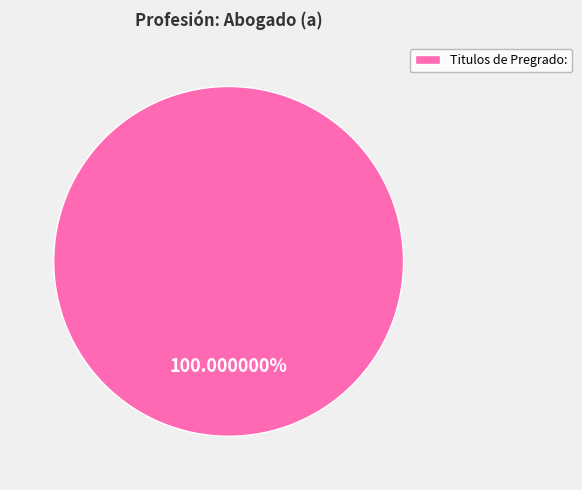

Which category accounts for the majority?

Titulos de Pregrado: